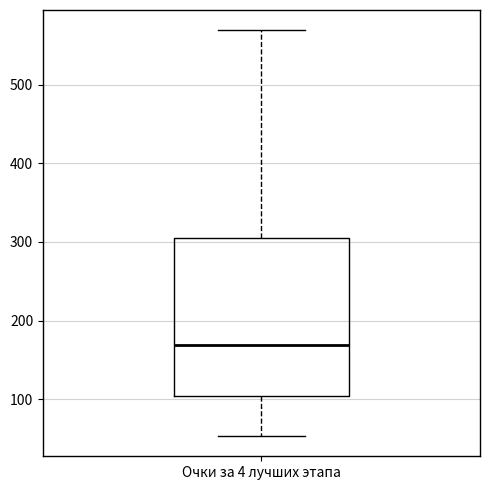

Where does the median line of the box for Очки за 4 лучших этапа sit on the y-axis? The values are not printed on the chart, so give them approximately, as read against the axis.

170